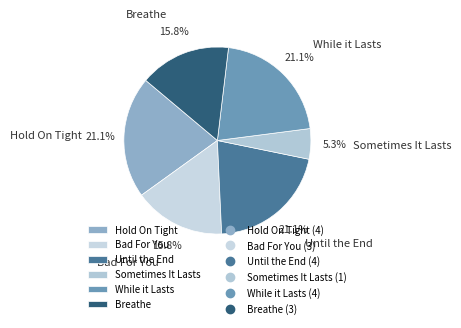

To the nearest percent, what percentage of the pie is While it Lasts?

21%